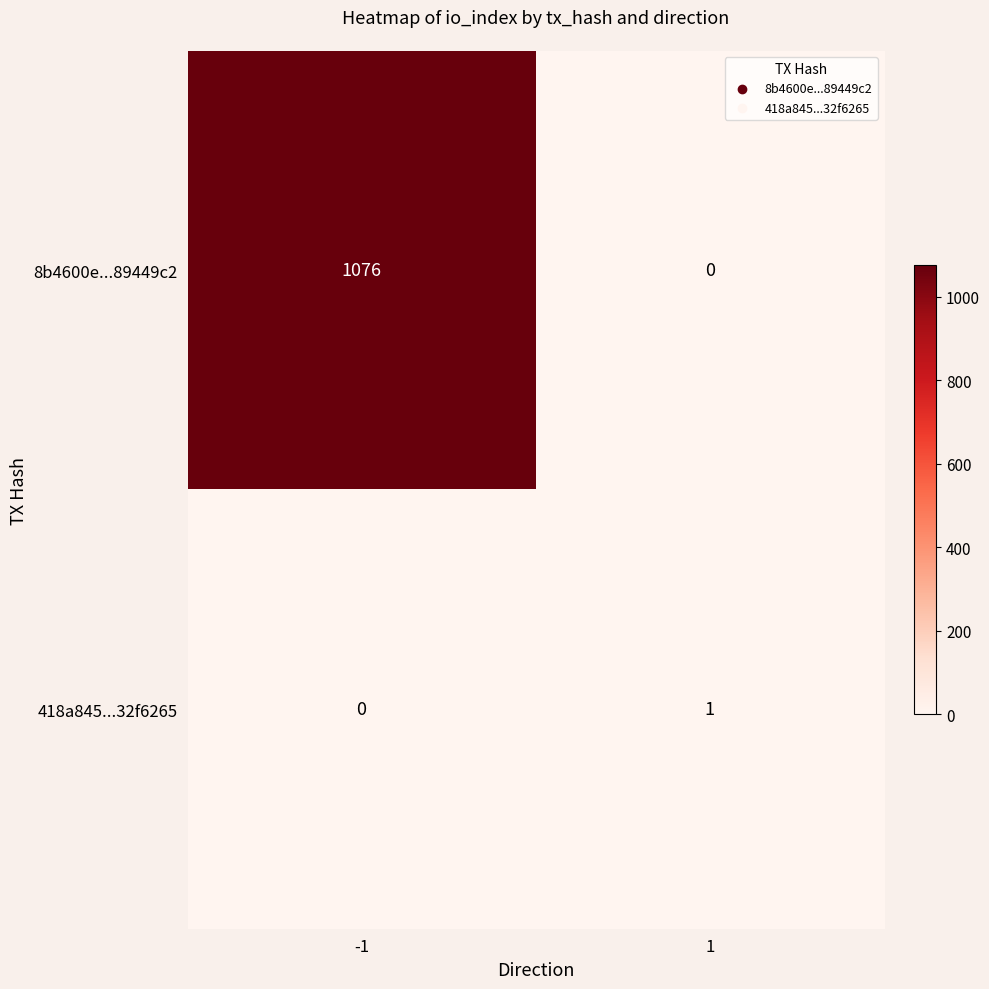

The value of 8b4600e...89449c2 at -1 is 1816. True or false?

False